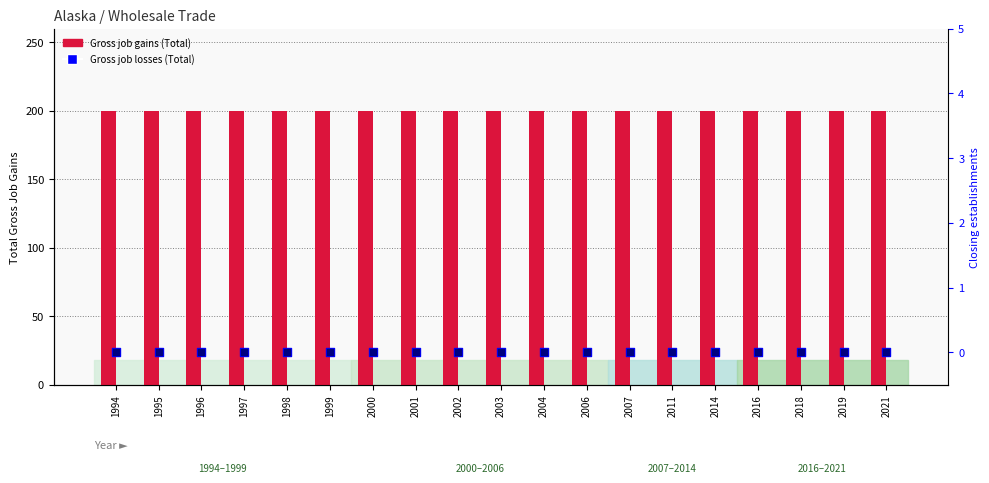

What is the total value across all series at 2014?

200